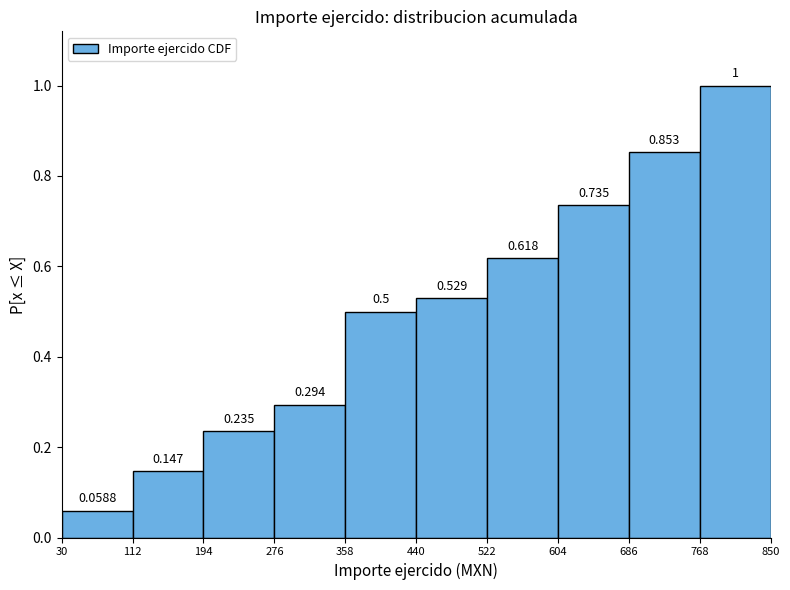

Reading left to right, transcribe this chart: for each bar, give the range it covers on the x-axis and its height.

30 to 112: 0.0588
112 to 194: 0.1471
194 to 276: 0.2353
276 to 358: 0.2941
358 to 440: 0.5000
440 to 522: 0.5294
522 to 604: 0.6176
604 to 686: 0.7353
686 to 768: 0.8529
768 to 850: 1.0000